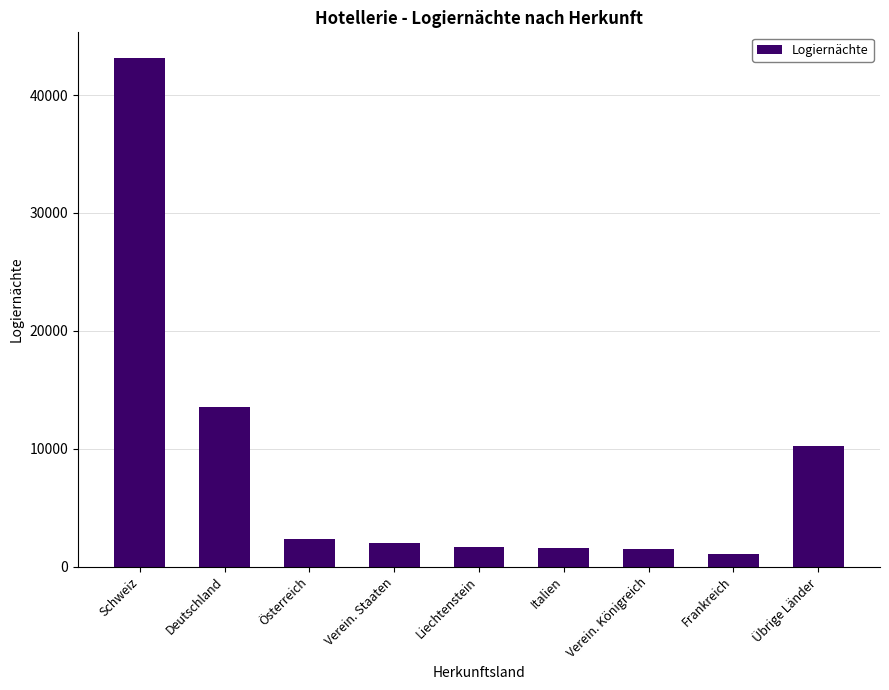

What is the change in value from Österreich to Liechtenstein?

-686